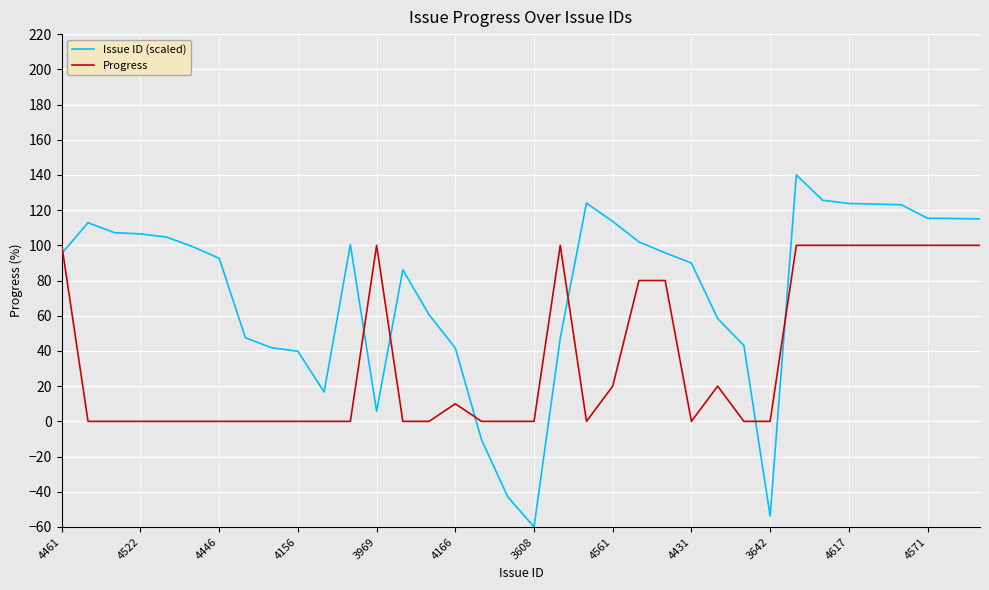

Which series has the widest spread of values?

Issue ID (scaled)